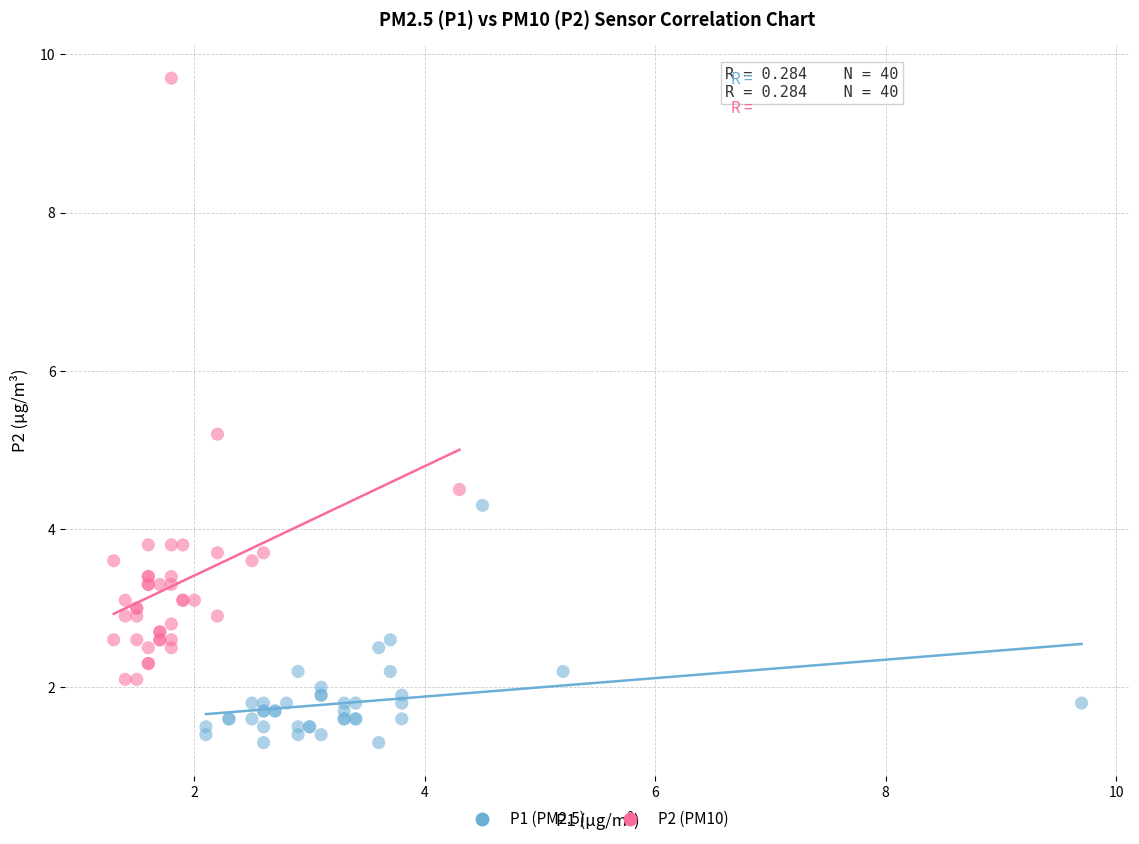

Which series contains the lowest Y value?

P1 (PM2.5)